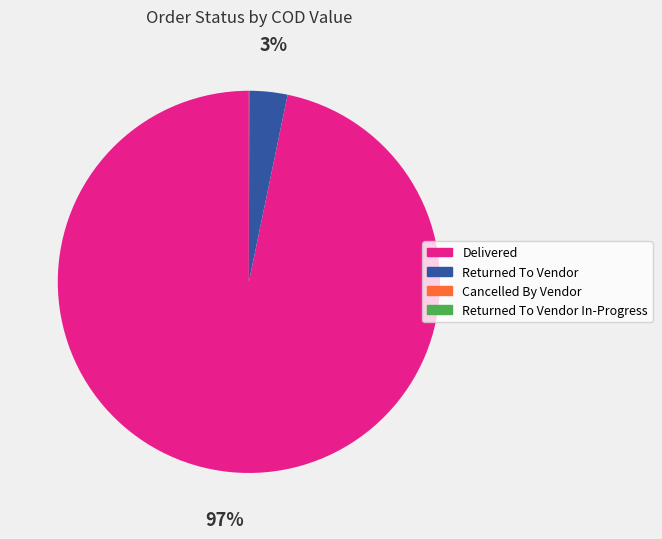

Does Delivered account for over 50% of the chart?

Yes